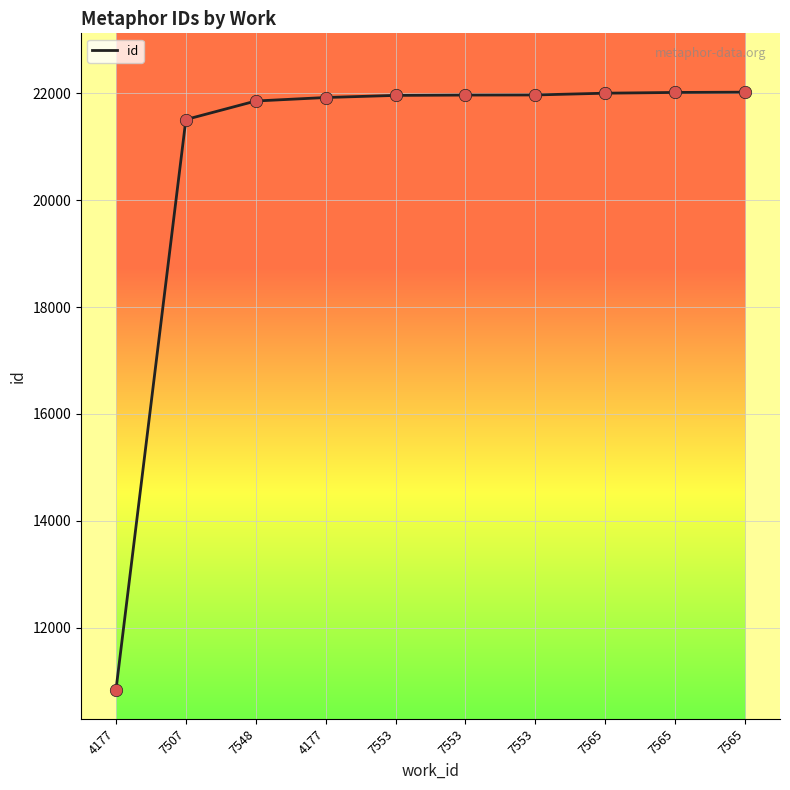

What is the change in value from 4177 to 7507?

+10671